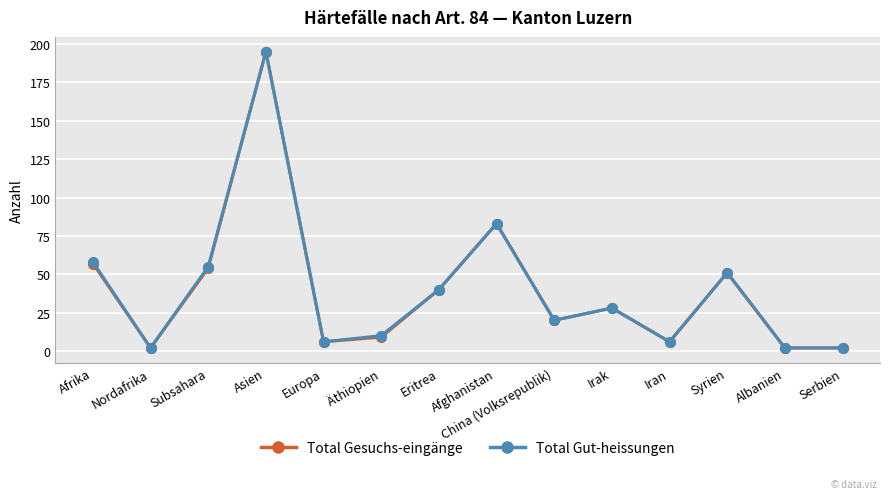

What is the difference between the maximum and minimum values in the Total Gesuchs-eingänge series?

193